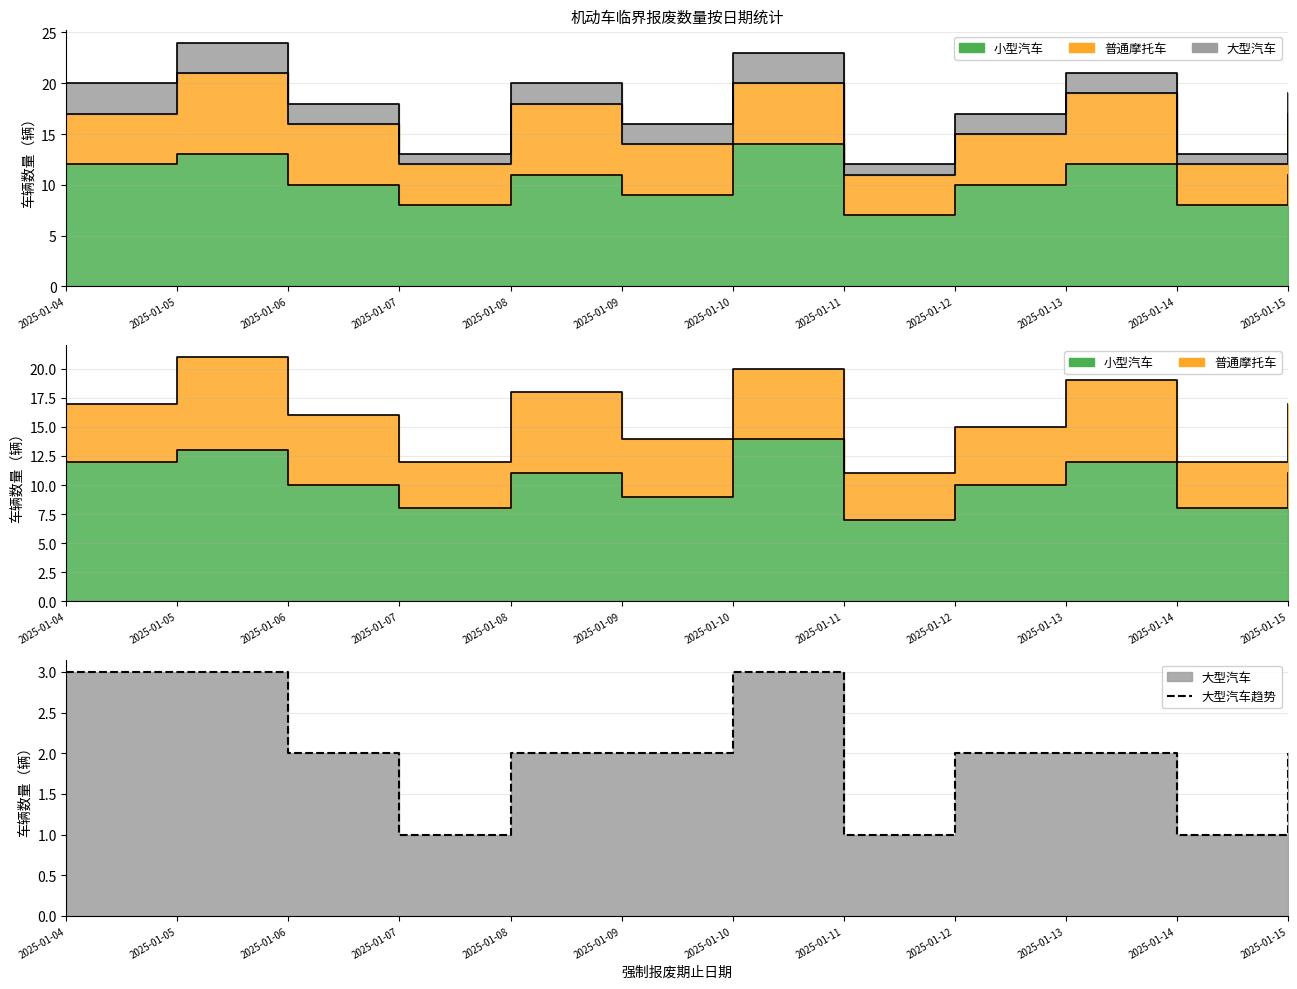

What is the smallest value displayed?

1